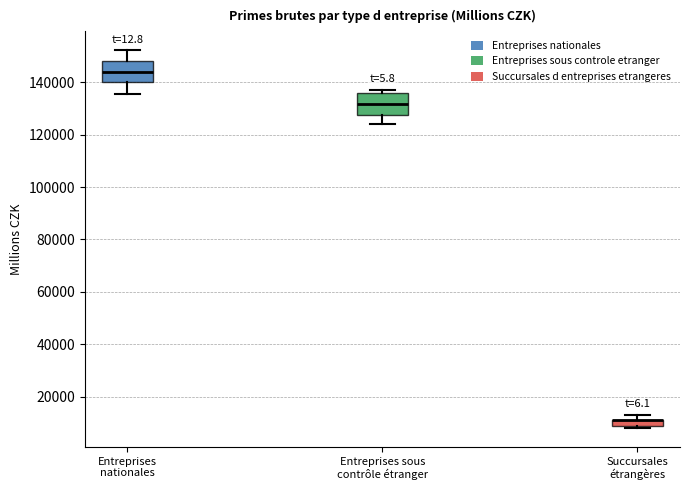

Where is the lower edge of the box for Succursales étrangères on the y-axis? The values are not printed on the chart, so give them approximately, as read against the axis.

10000